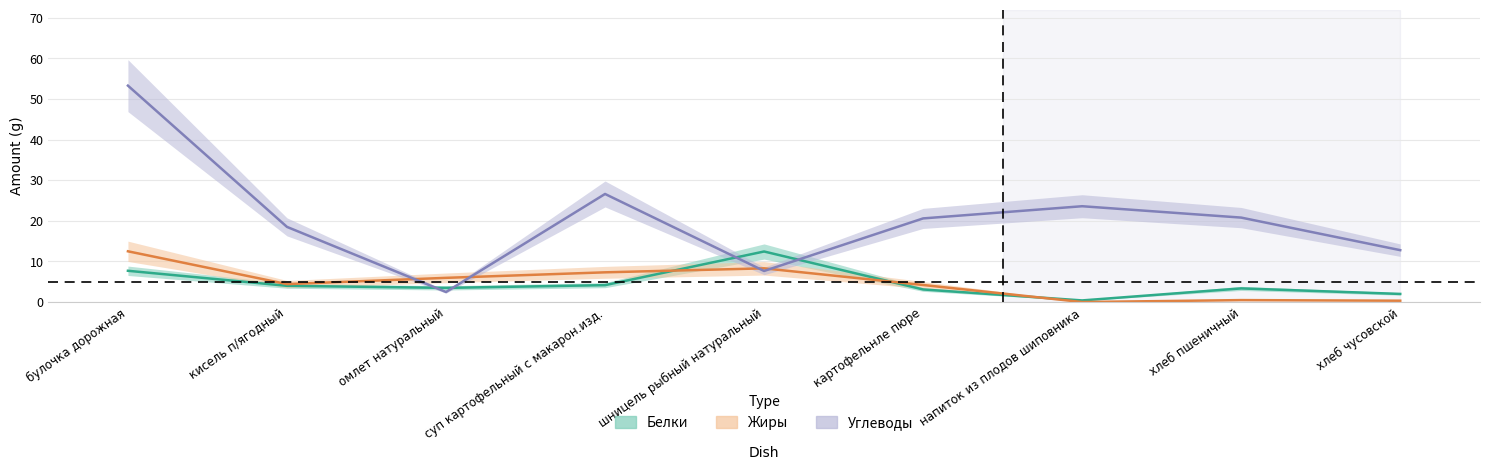

At which label does Белки first exceed 3?

булочка дорожная